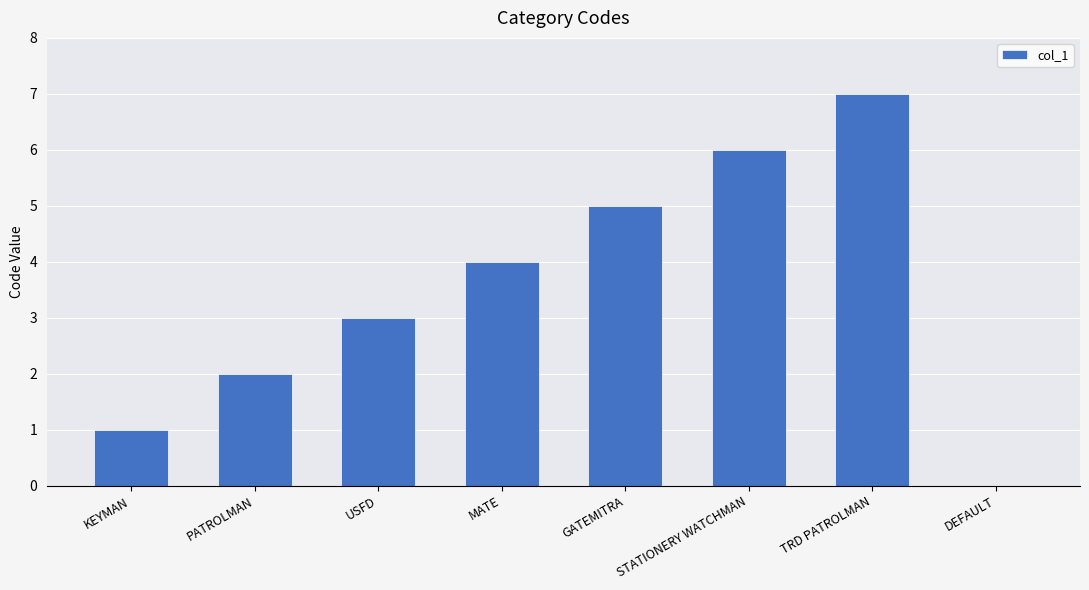

Reading right to left, extract all data points from this chart.

DEFAULT=0	TRD PATROLMAN=7	STATIONERY WATCHMAN=6	GATEMITRA=5	MATE=4	USFD=3	PATROLMAN=2	KEYMAN=1